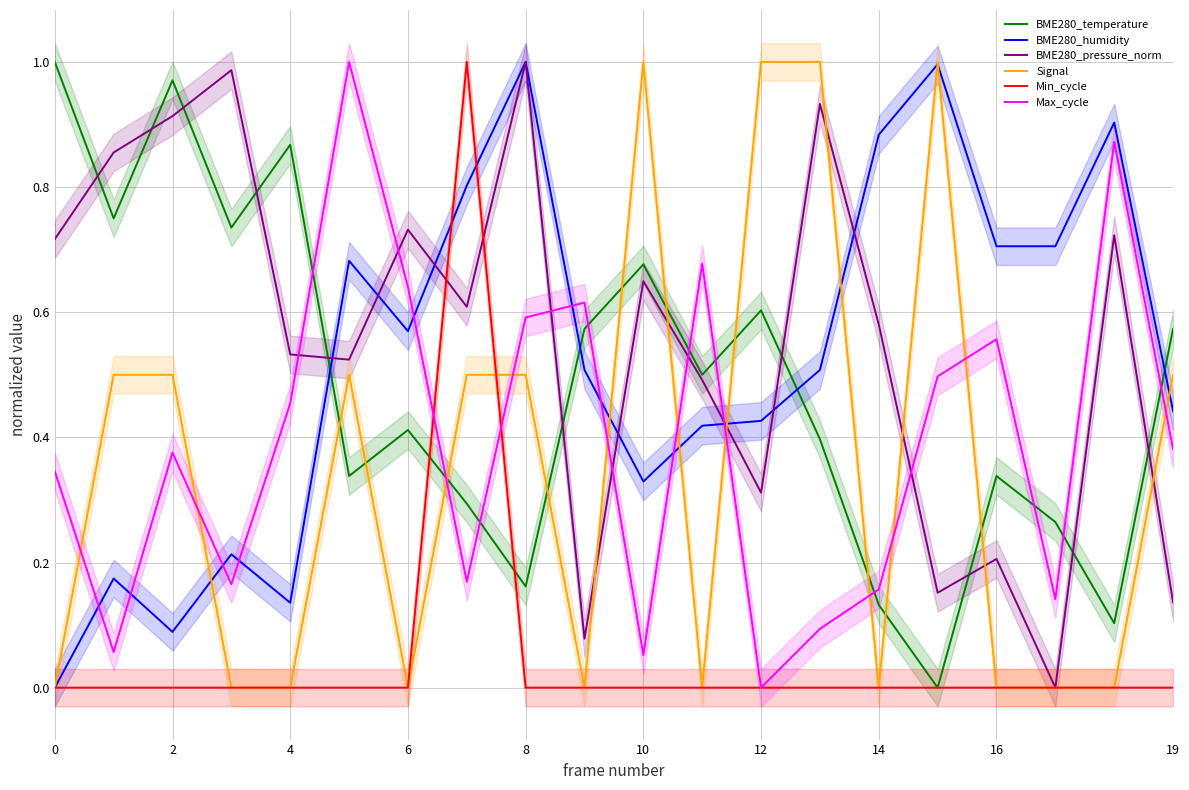

At how many categories does at least one series exceed 0?

20